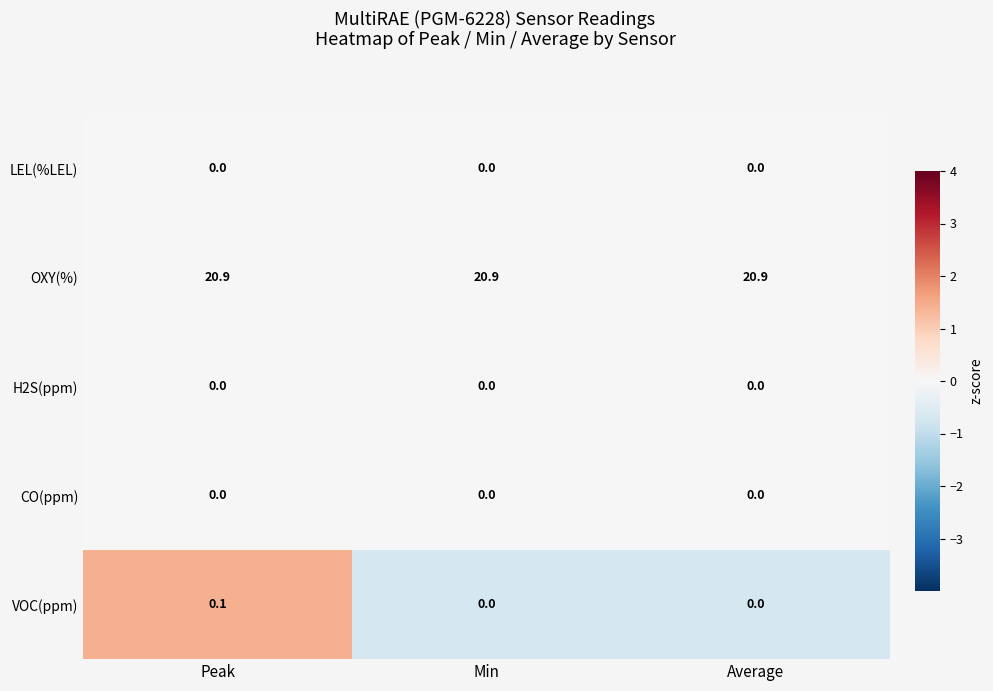

What is the total value across all series at Peak?

21.0